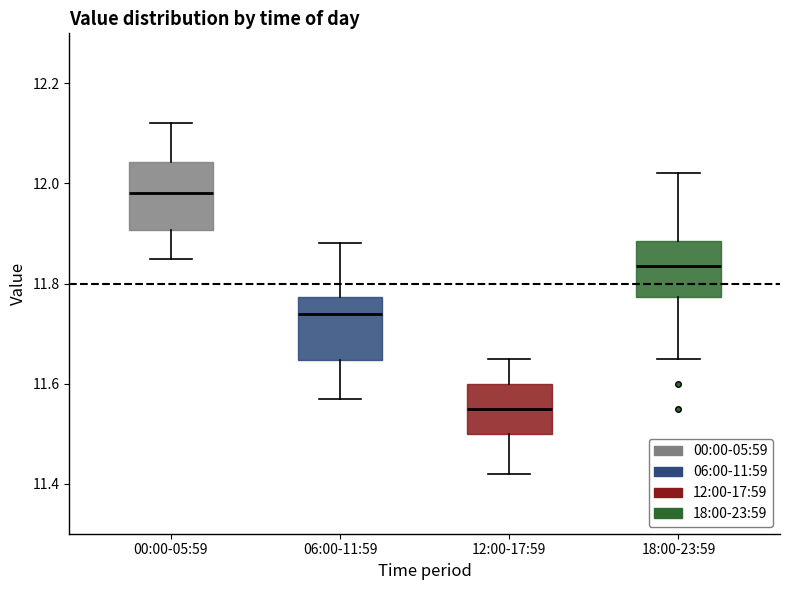

Reading left to right, transcribe this box plot: for each box, give where its median line is, the range the box spans, and where its two whiskers end, as read against the y-axis. The values are not printed on the chart, so give them approximately, as read against the axis.

00:00-05:59: median 11.98, box 11.90 to 12.04, whiskers 11.86 to 12.12
06:00-11:59: median 11.74, box 11.64 to 11.78, whiskers 11.58 to 11.88
12:00-17:59: median 11.56, box 11.50 to 11.60, whiskers 11.42 to 11.66
18:00-23:59: median 11.84, box 11.78 to 11.88, whiskers 11.66 to 12.02